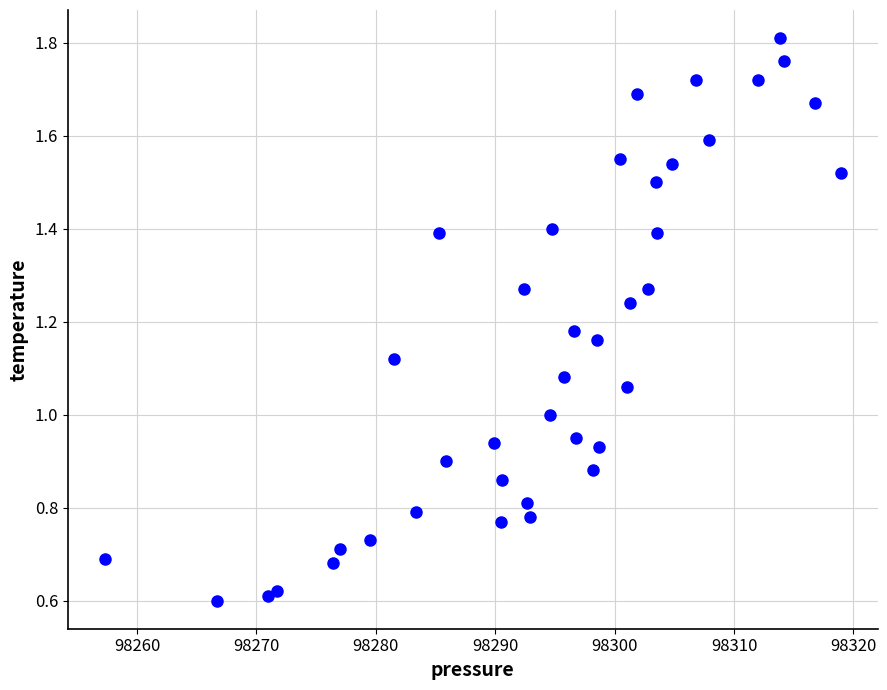

What is the range of X values (max minus min)?

61.7